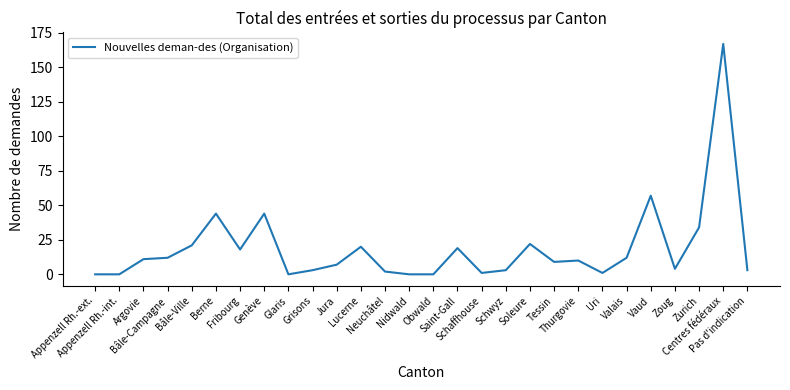

What is the difference between the second highest and minimum values?

57